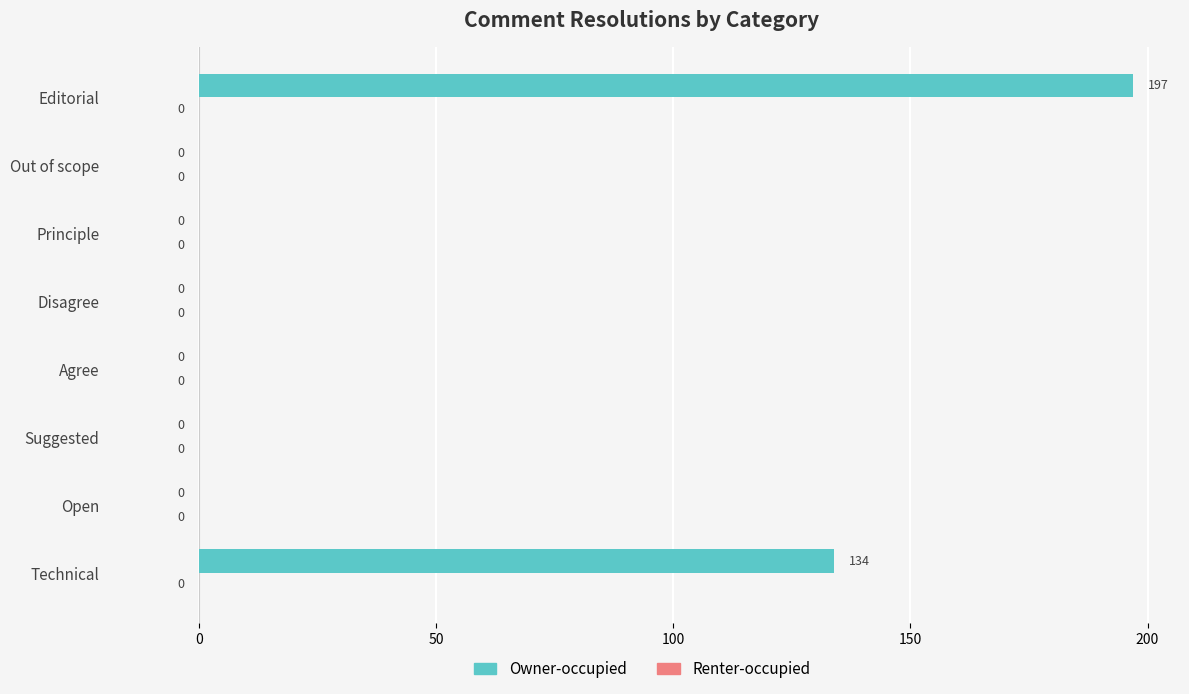

What is the sum of all values?

331